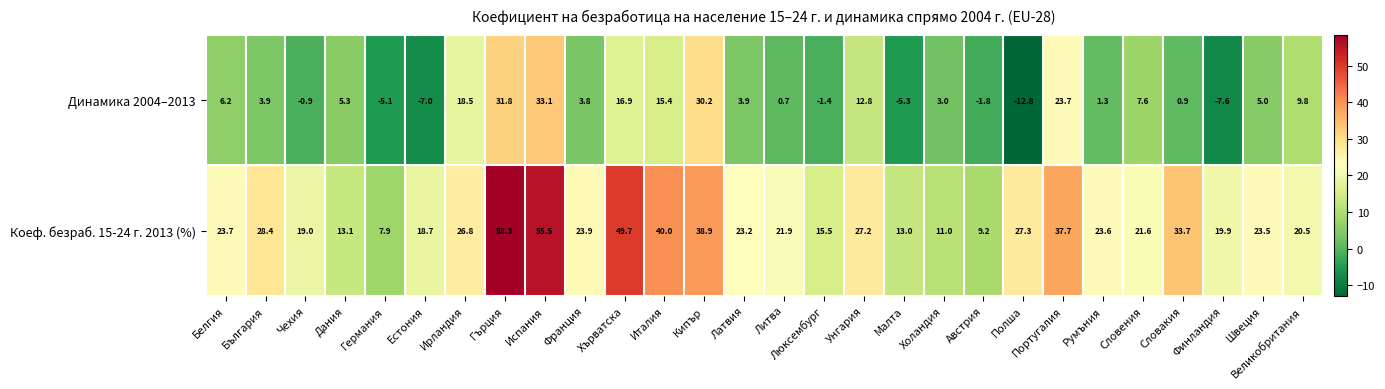

Is it true that Динамика 2004–2013 equals 3.8 at Великобритания?

False